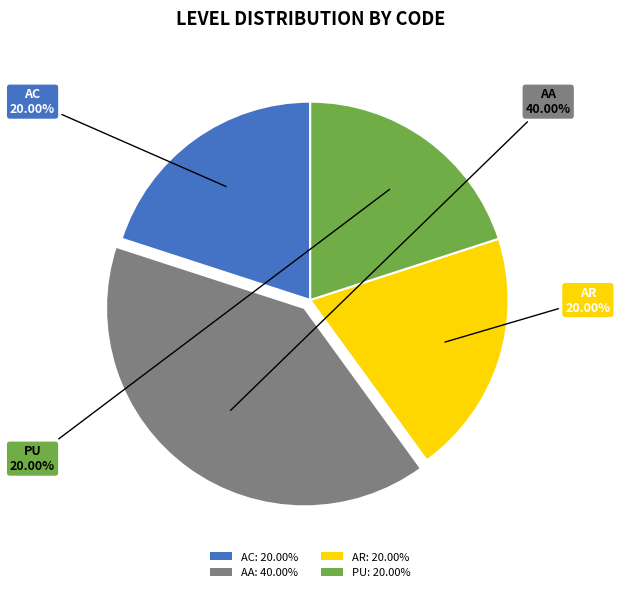

Is there any slice that represents more than half of the pie?

No